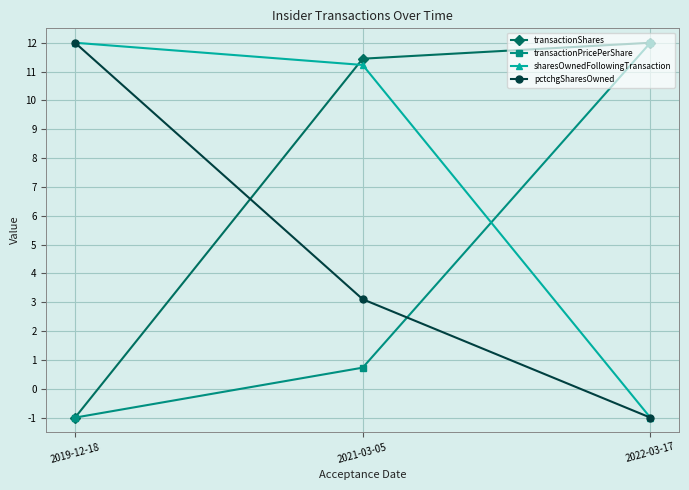

True or false: sharesOwnedFollowingTransaction has a value of -1.8 at 2022-03-17.

False